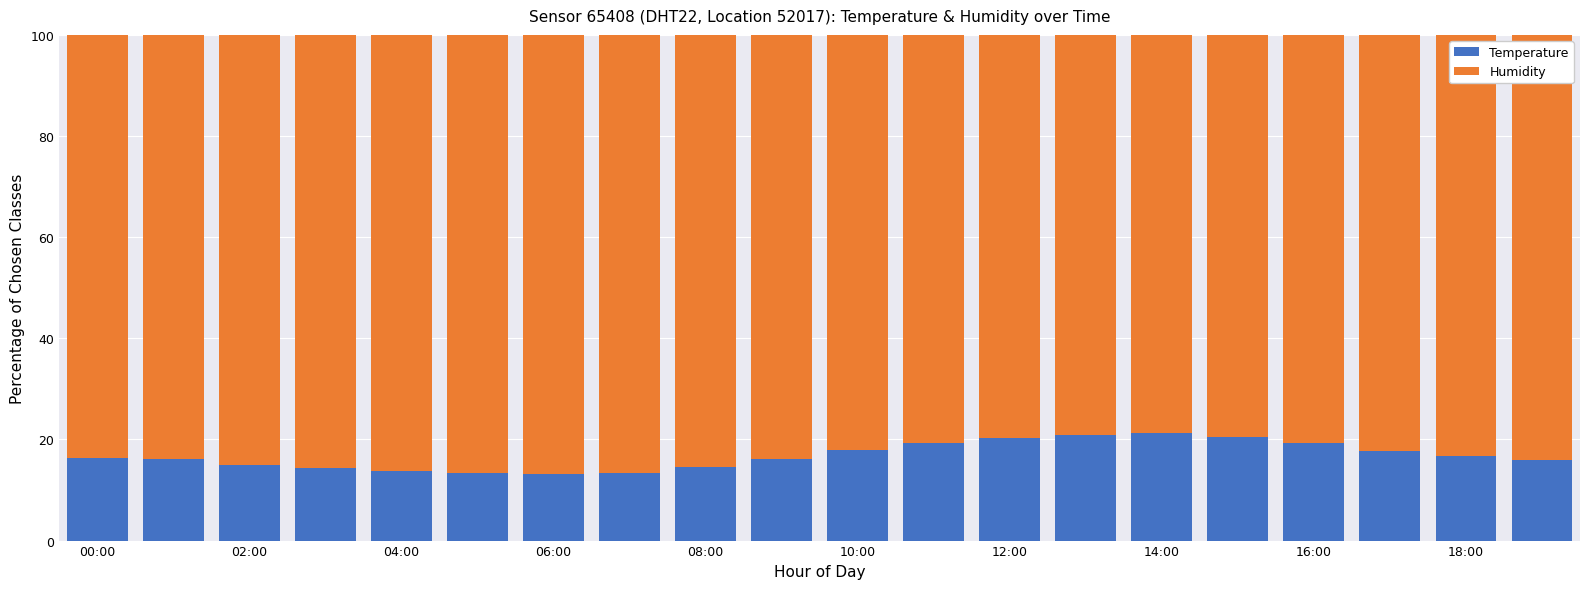

How many bars are there in total?

20